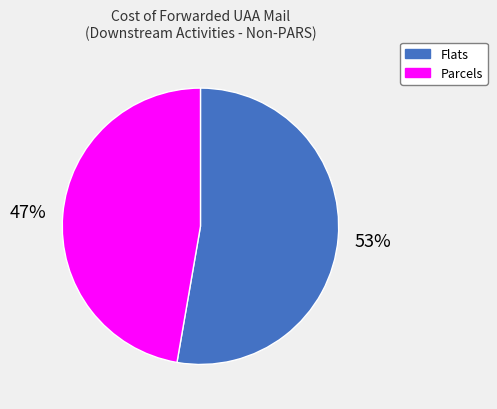

What percentage is the Flats slice, to the nearest percent?

53%